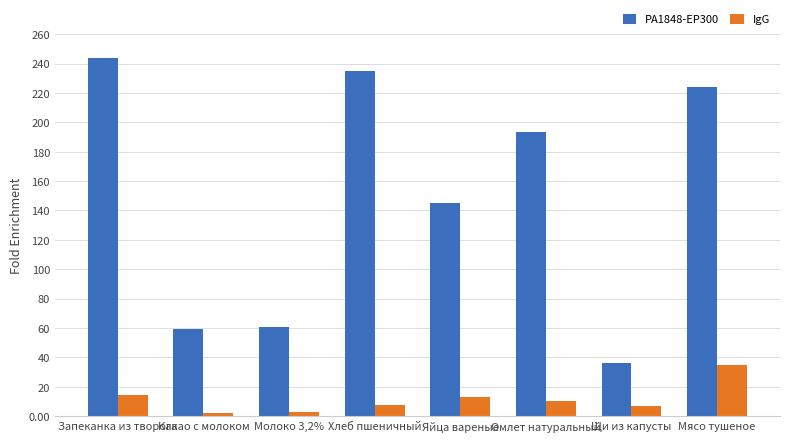

Count the number of categories in the chart.

8